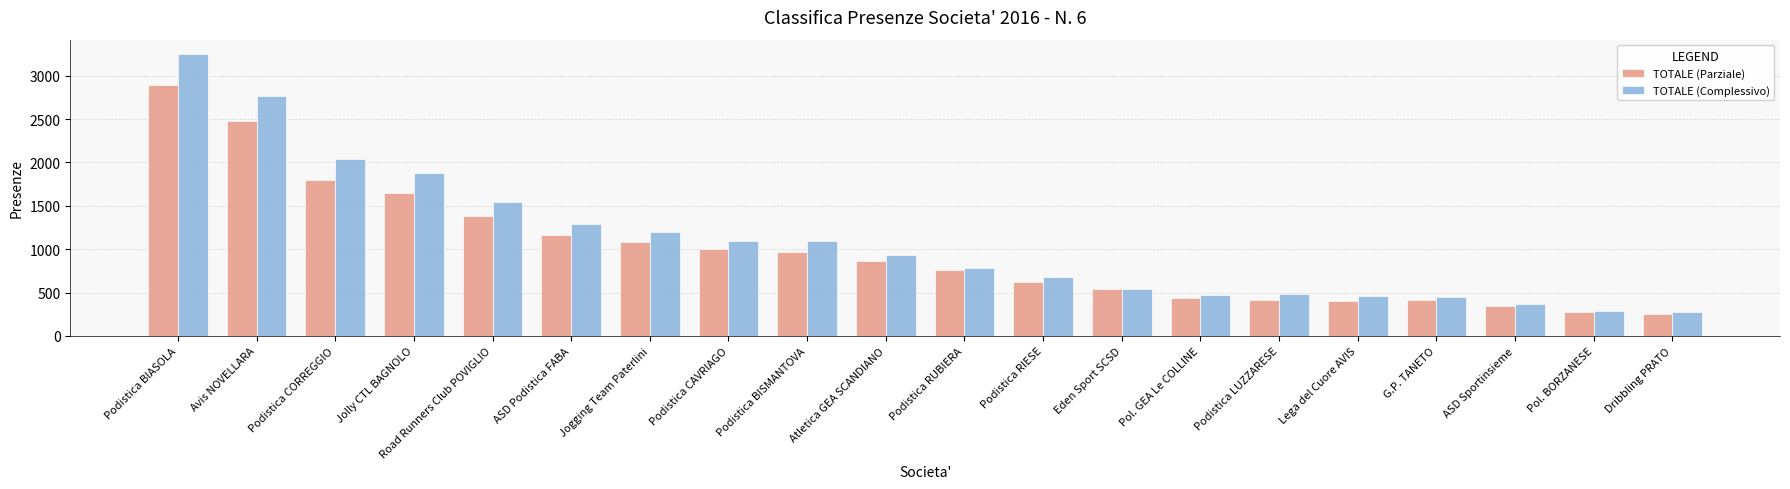

What is the value of the TOTALE (Parziale) bar at the 2nd from the left?

2473